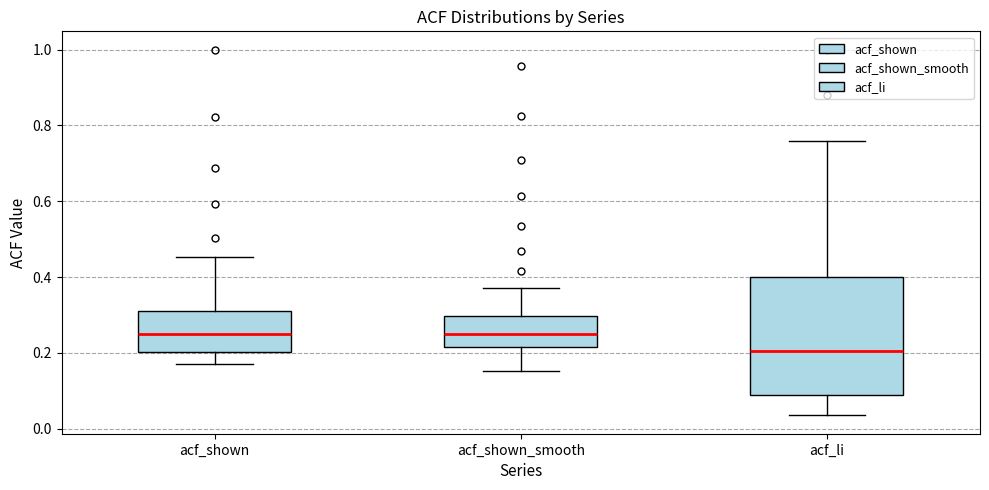

Where does the lower whisker of the box for acf_li end on the y-axis? The values are not printed on the chart, so give them approximately, as read against the axis.

0.04